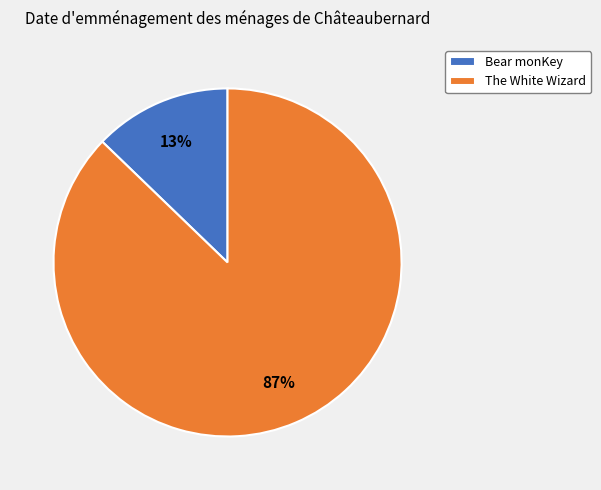

True or false: The White Wizard accounts for 87% of the total.

True